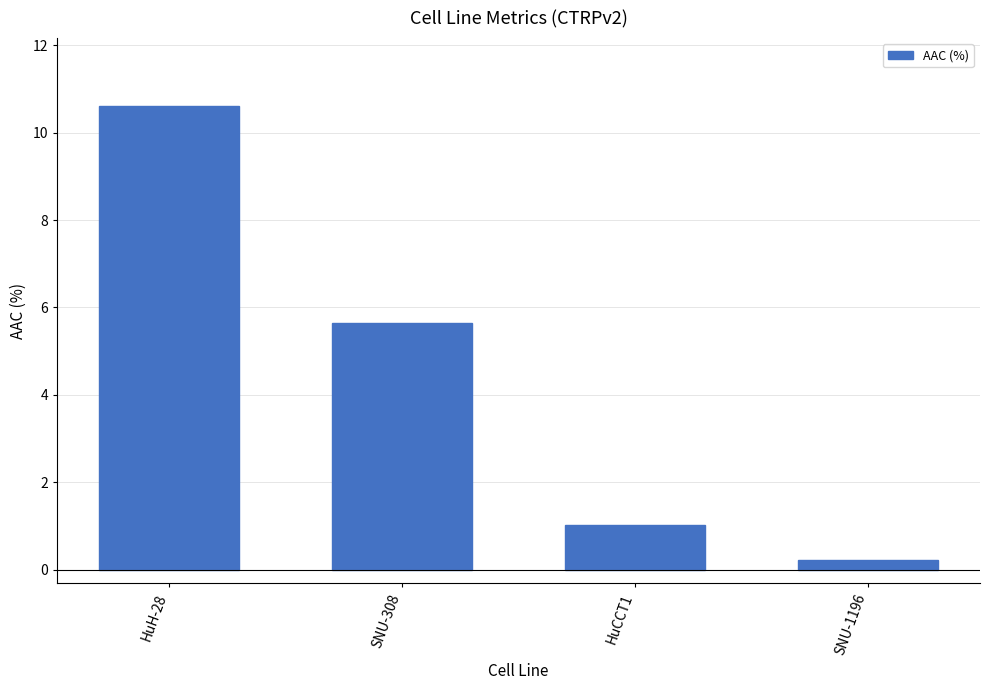

Reading left to right, extract all data points from this chart.

10.6	5.6	1.0	0.2